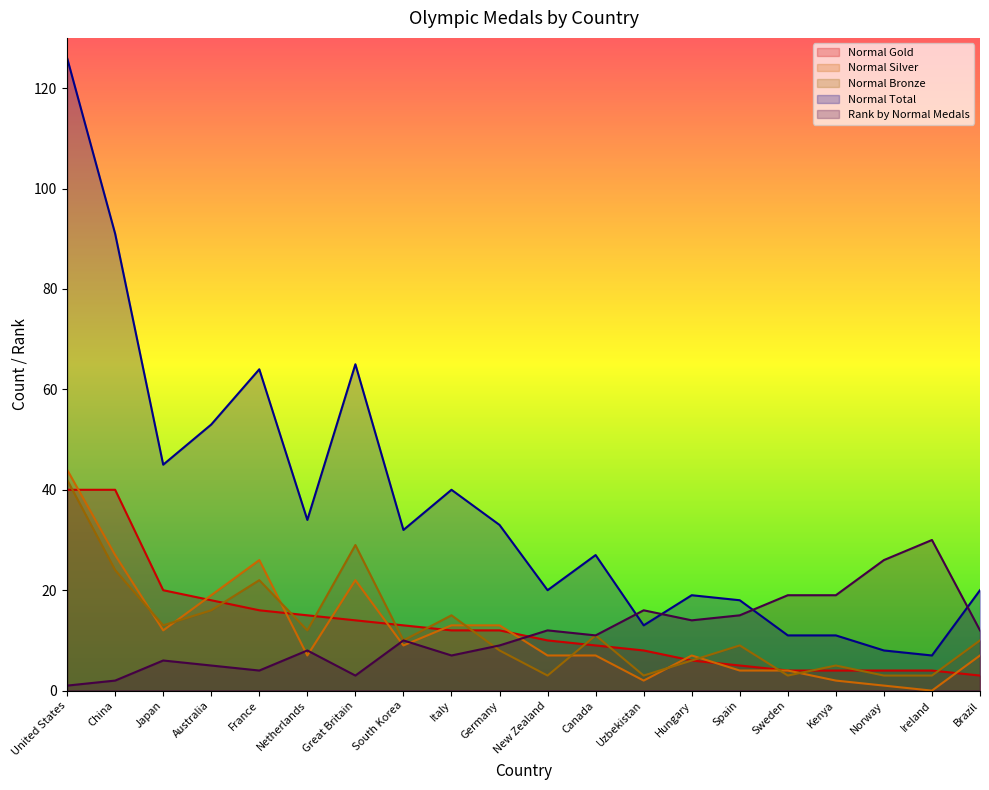

How many intersections are there between Normal Bronze and Normal Gold?

13